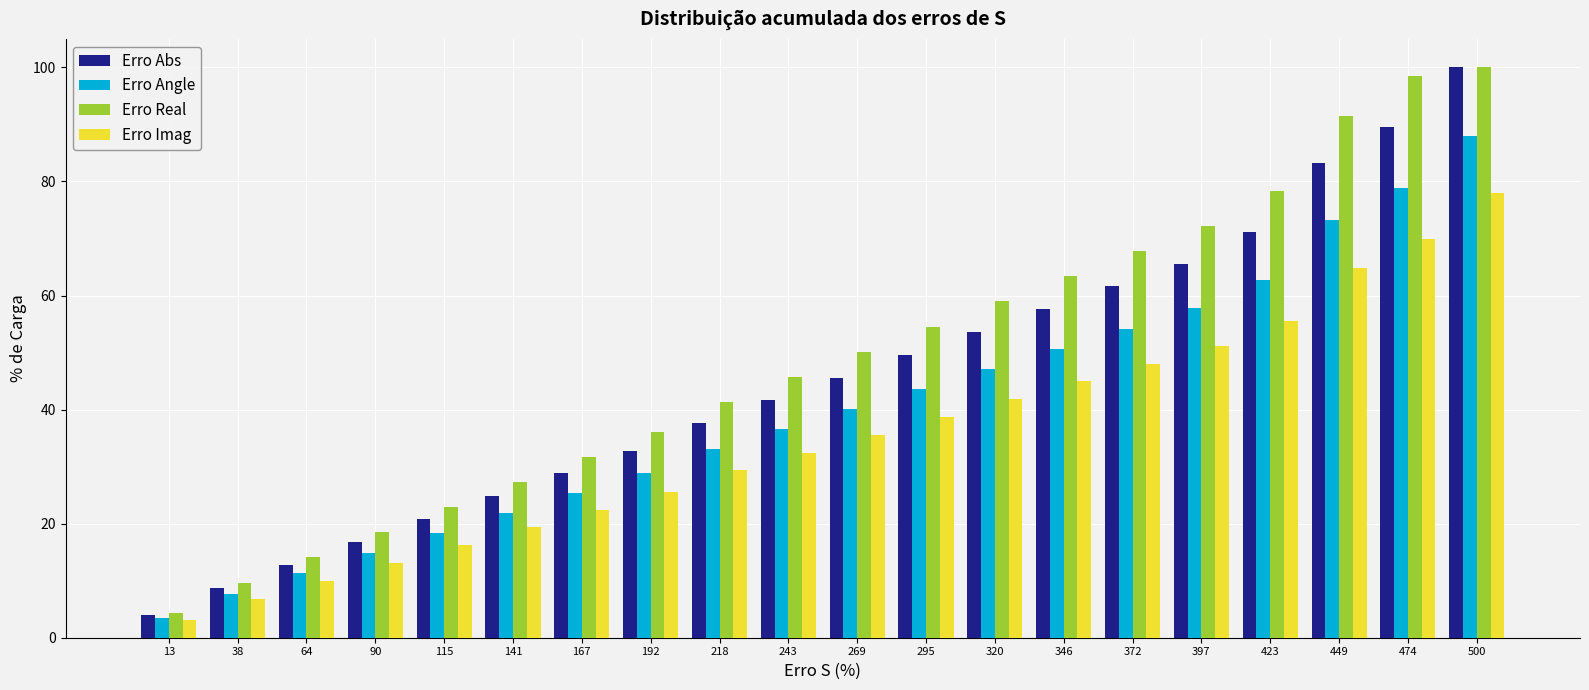

What is the total value across all series at 38?

33.1